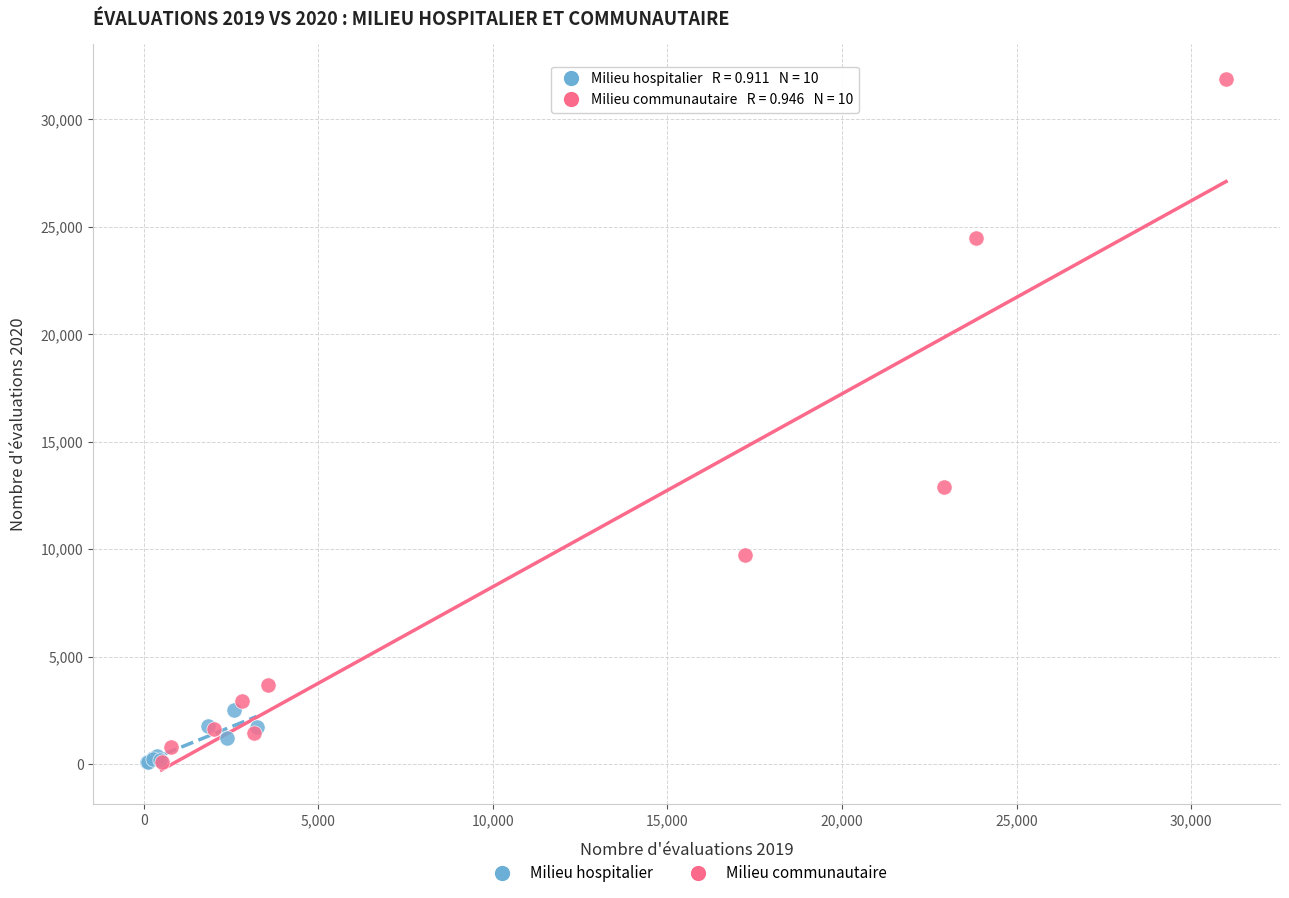

Which series has the largest Y range (max minus min)?

Milieu communautaire